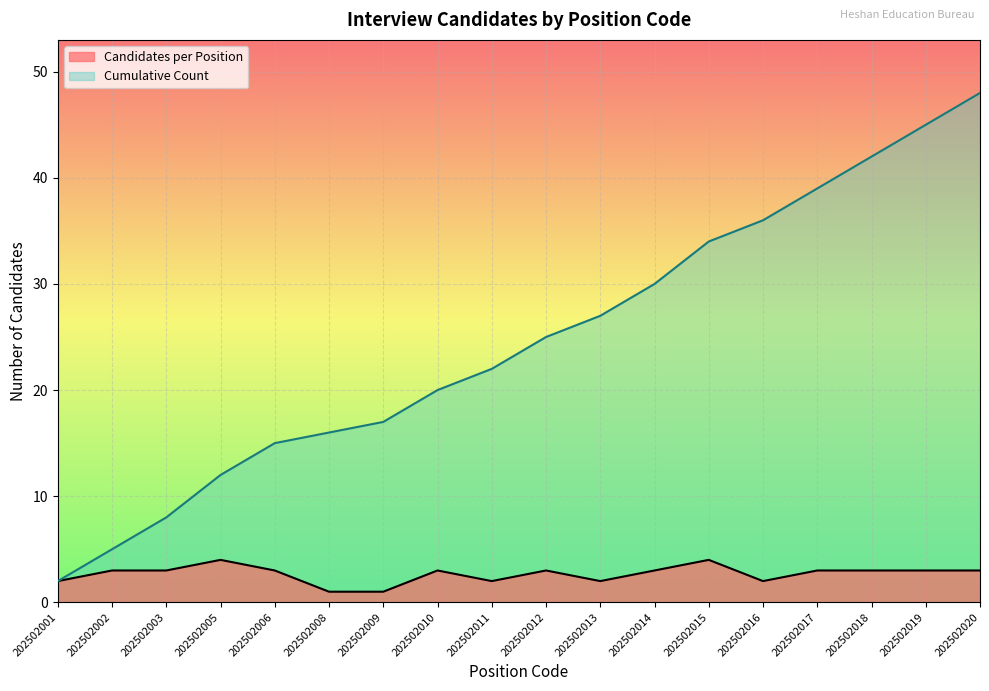

In Candidates per Position, how many points are higher than both neighbors (excluding endpoints)?

4